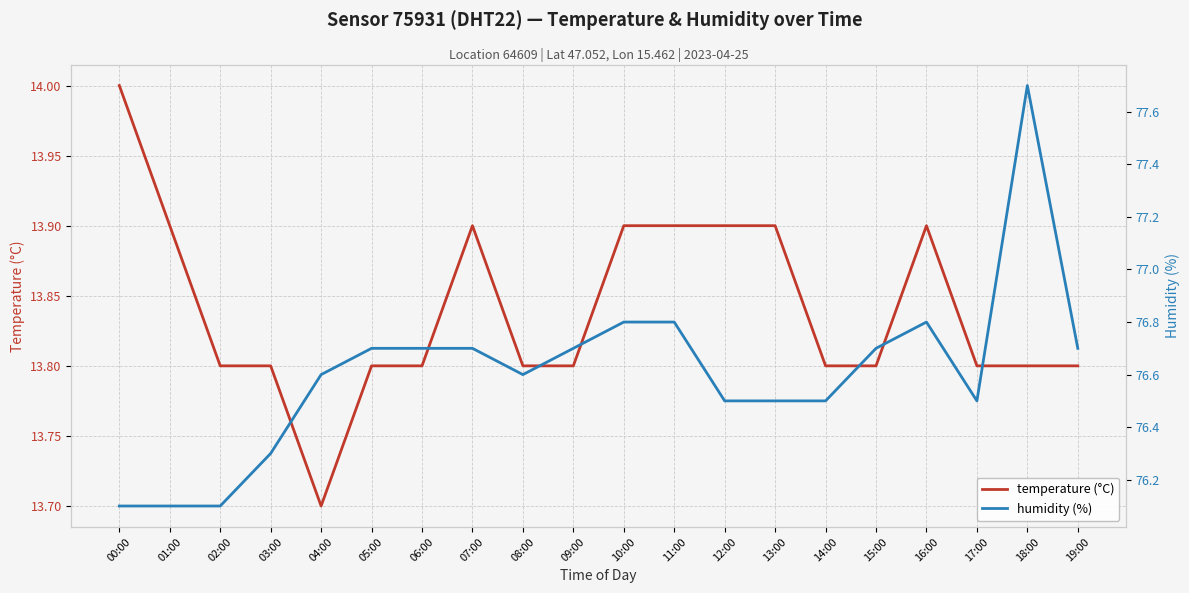

At which category does humidity (%) reach its first local peak?

16:00